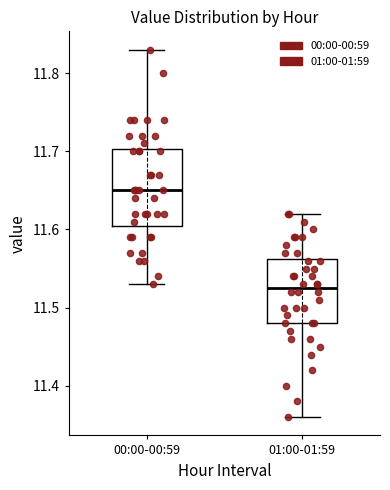

Reading left to right, read every box against the y-axis: the position of its median line, the range the box covers, and the ends of its whiskers. The values are not printed on the chart, so give them approximately, as read against the axis.

00:00-00:59: median 11.65, box 11.61 to 11.70, whiskers 11.53 to 11.83
01:00-01:59: median 11.53, box 11.48 to 11.56, whiskers 11.36 to 11.62